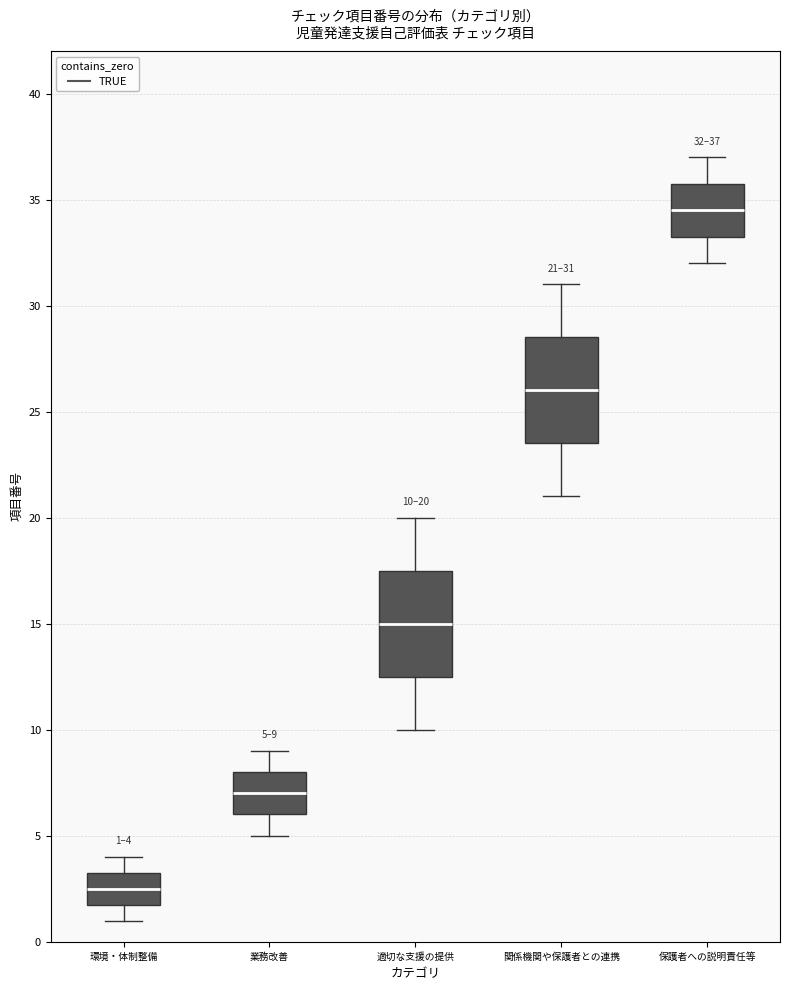

Which box's median line is the highest?

保護者への説明責任等